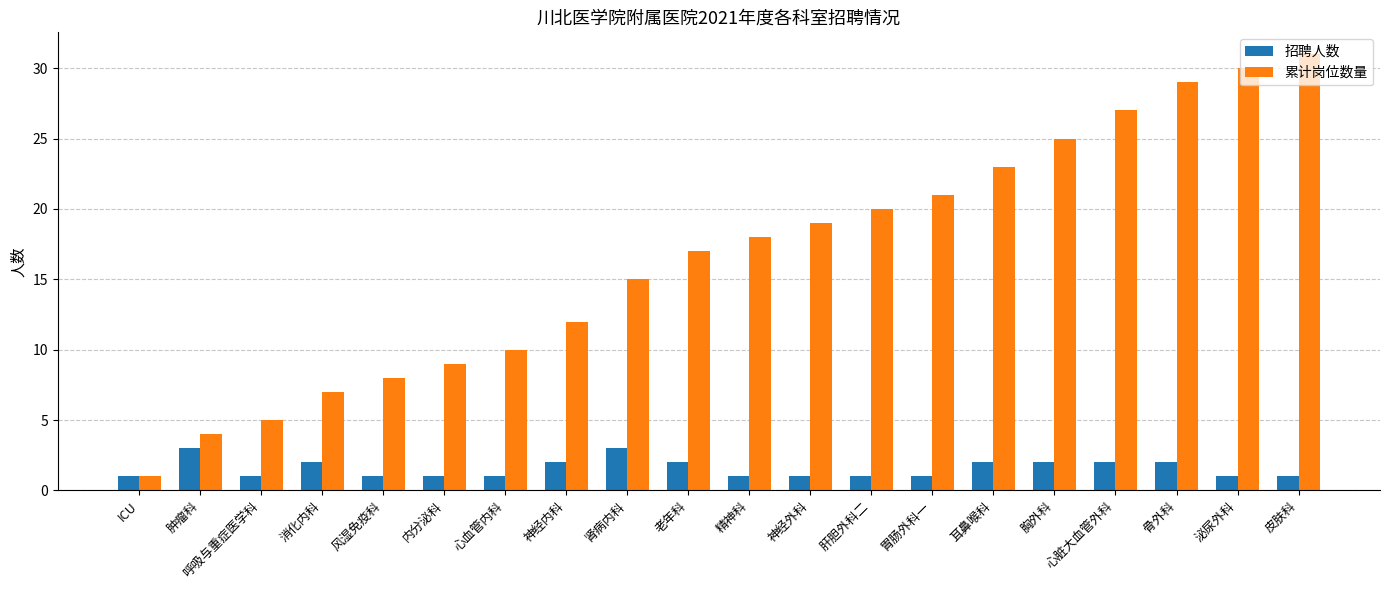

Which series has the largest total across all categories?

累计岗位数量